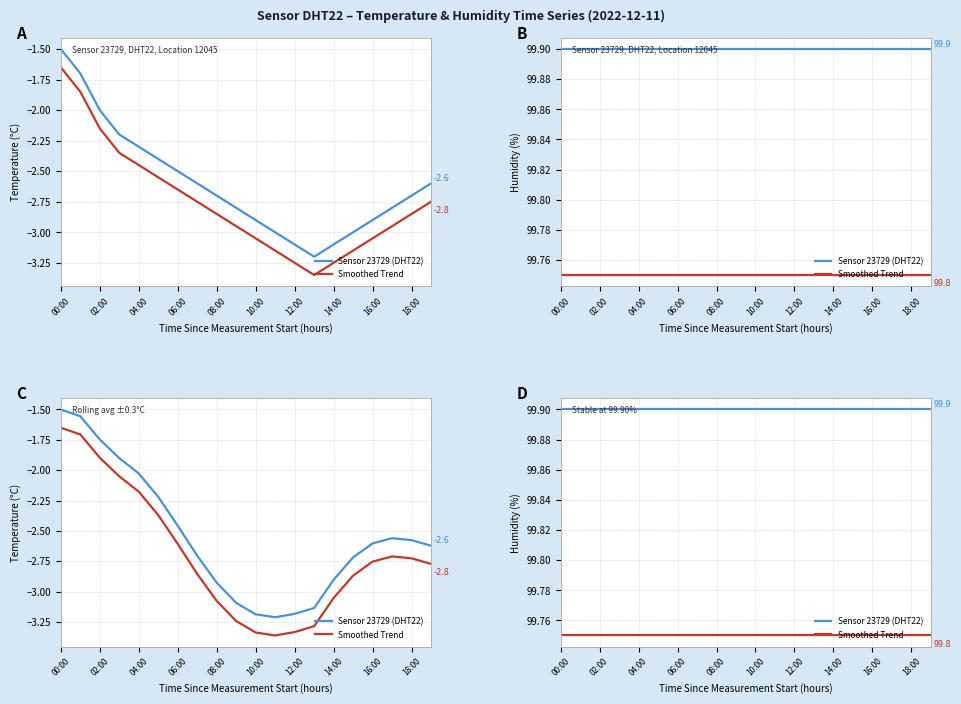

Which series has the largest total across all categories?

Sensor 23729 (DHT22)